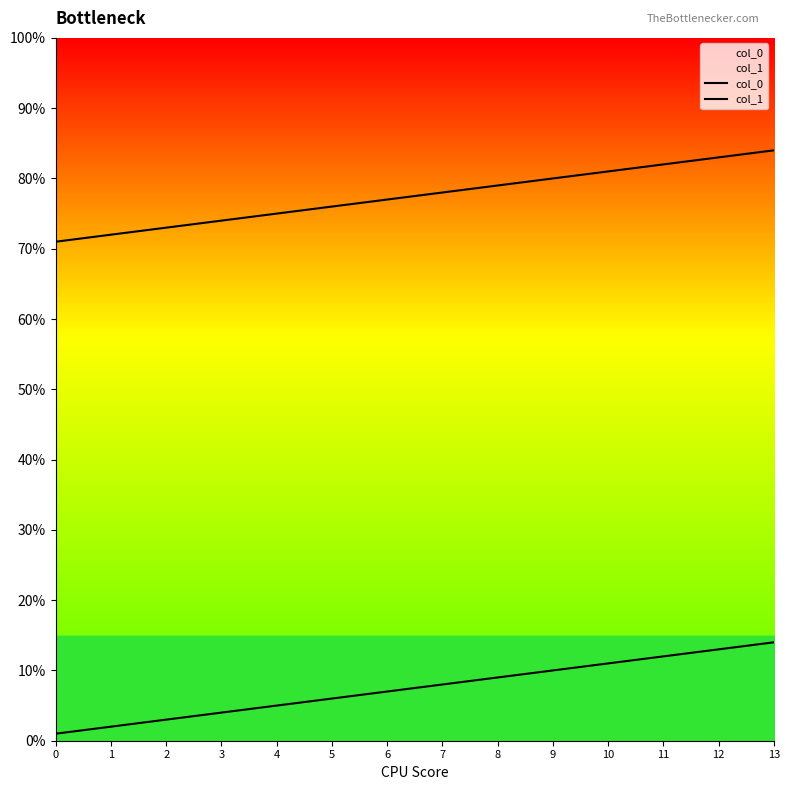

True or false: col_0 and col_1 intersect in this chart.

False